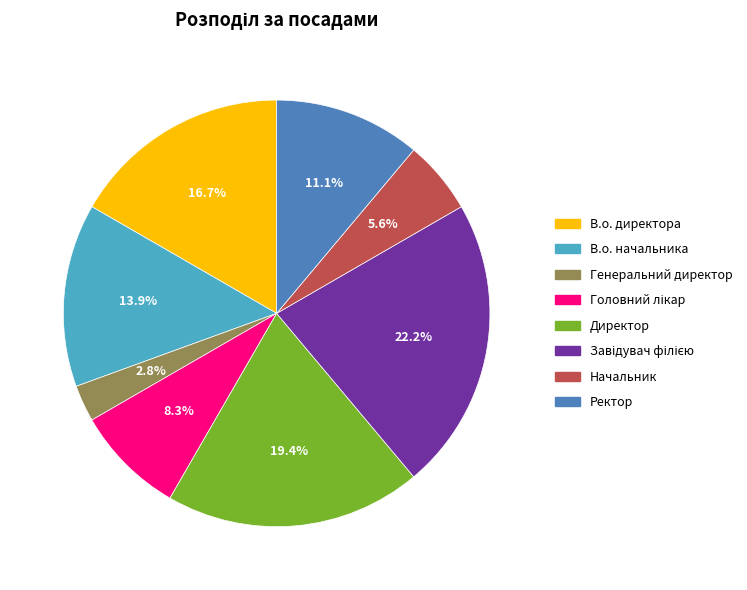

Which has a higher value, В.о. начальника or Ректор?

В.о. начальника